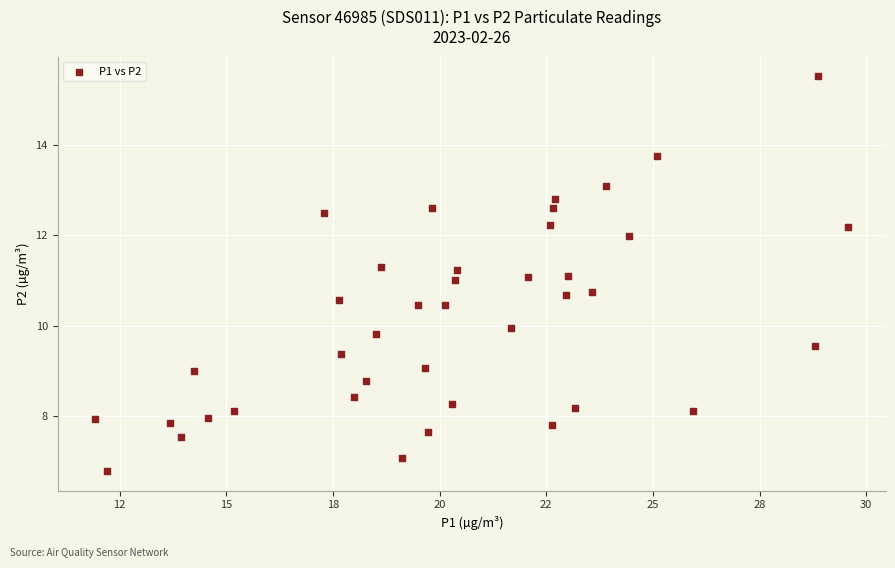

What is the range of X values (max minus min)?

17.6